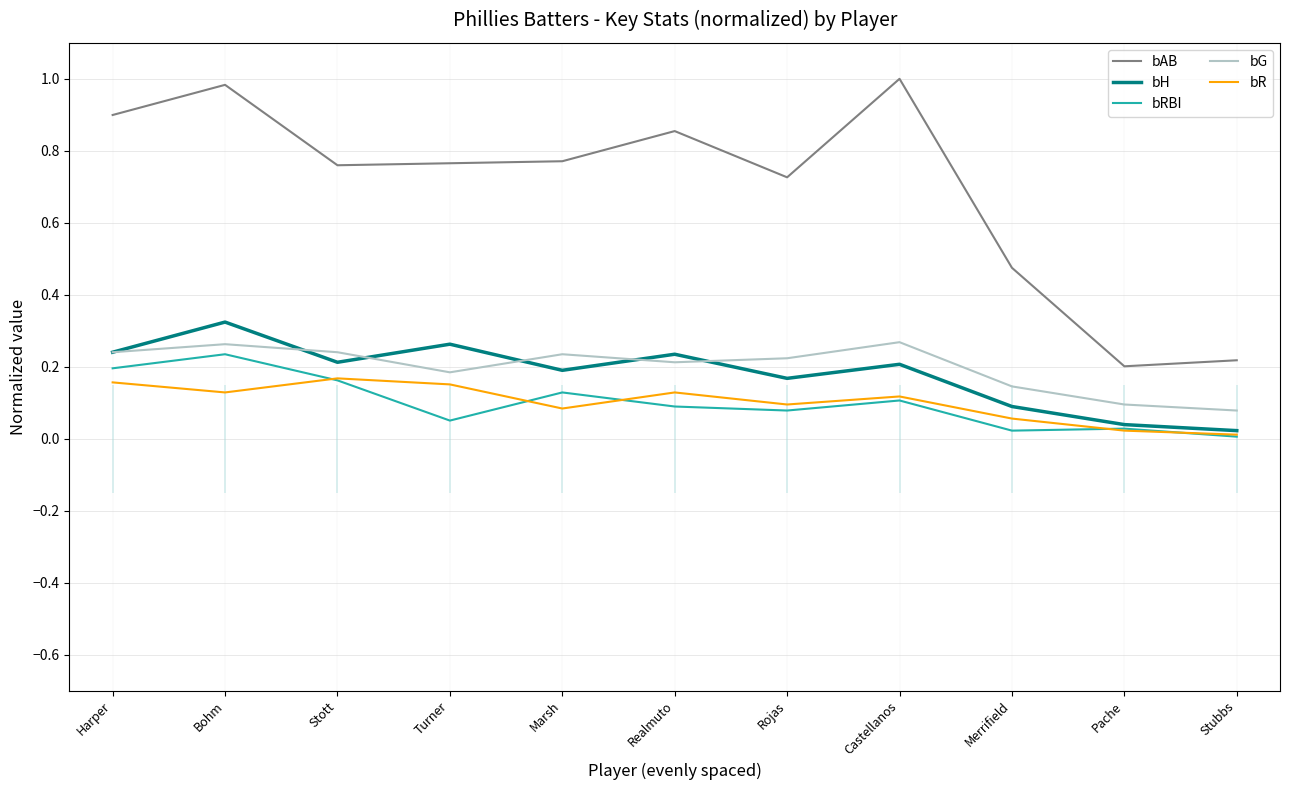

Reading left to right, what are all the values shown in this chart?

bAB: Harper=0.9	Bohm=1.0	Stott=0.8	Turner=0.8	Marsh=0.8	Realmuto=0.9	Rojas=0.7	Castellanos=1.0	Merrifield=0.5	Pache=0.2	Stubbs=0.2
bH: Harper=0.2	Bohm=0.3	Stott=0.2	Turner=0.3	Marsh=0.2	Realmuto=0.2	Rojas=0.2	Castellanos=0.2	Merrifield=0.1	Pache=0.0	Stubbs=0.0
bRBI: Harper=0.2	Bohm=0.2	Stott=0.2	Turner=0.1	Marsh=0.1	Realmuto=0.1	Rojas=0.1	Castellanos=0.1	Merrifield=0.0	Pache=0.0	Stubbs=0.0
bG: Harper=0.2	Bohm=0.3	Stott=0.2	Turner=0.2	Marsh=0.2	Realmuto=0.2	Rojas=0.2	Castellanos=0.3	Merrifield=0.1	Pache=0.1	Stubbs=0.1
bR: Harper=0.2	Bohm=0.1	Stott=0.2	Turner=0.2	Marsh=0.1	Realmuto=0.1	Rojas=0.1	Castellanos=0.1	Merrifield=0.1	Pache=0.0	Stubbs=0.0